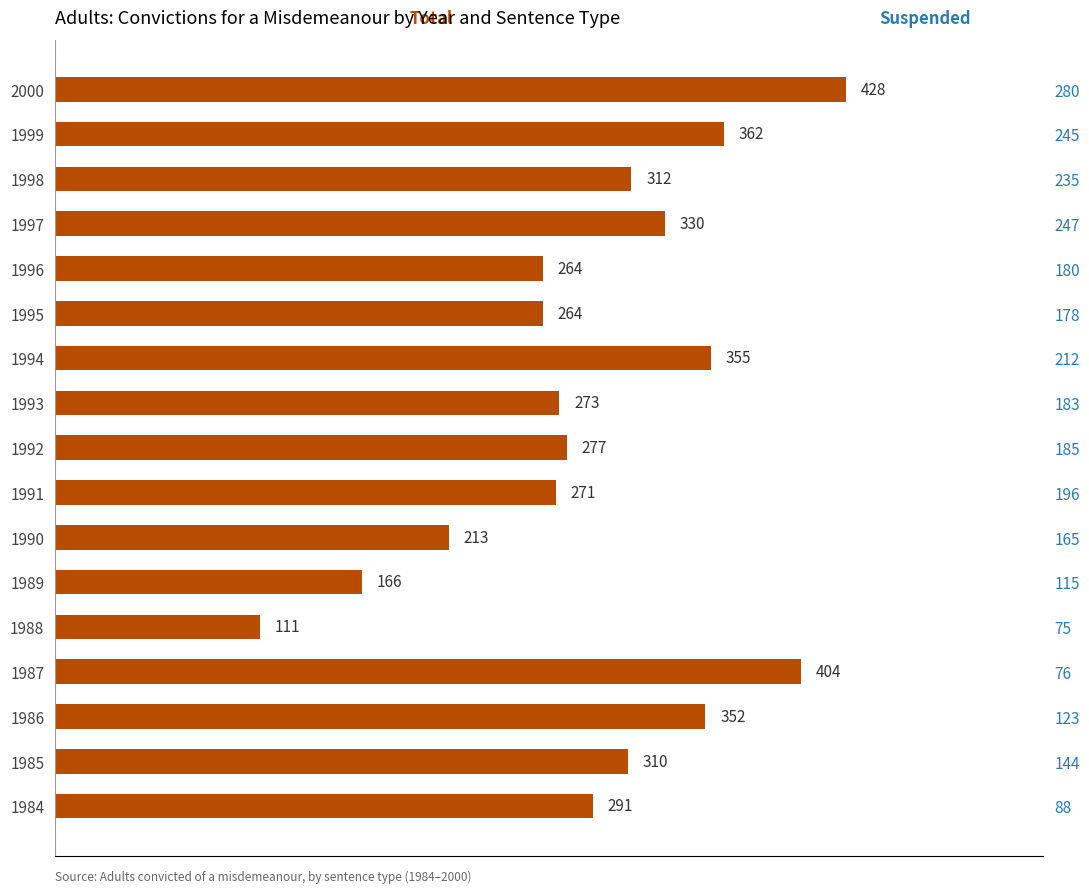

Approximately how many times larger is the value at 1984 compared to 1992?

1.1